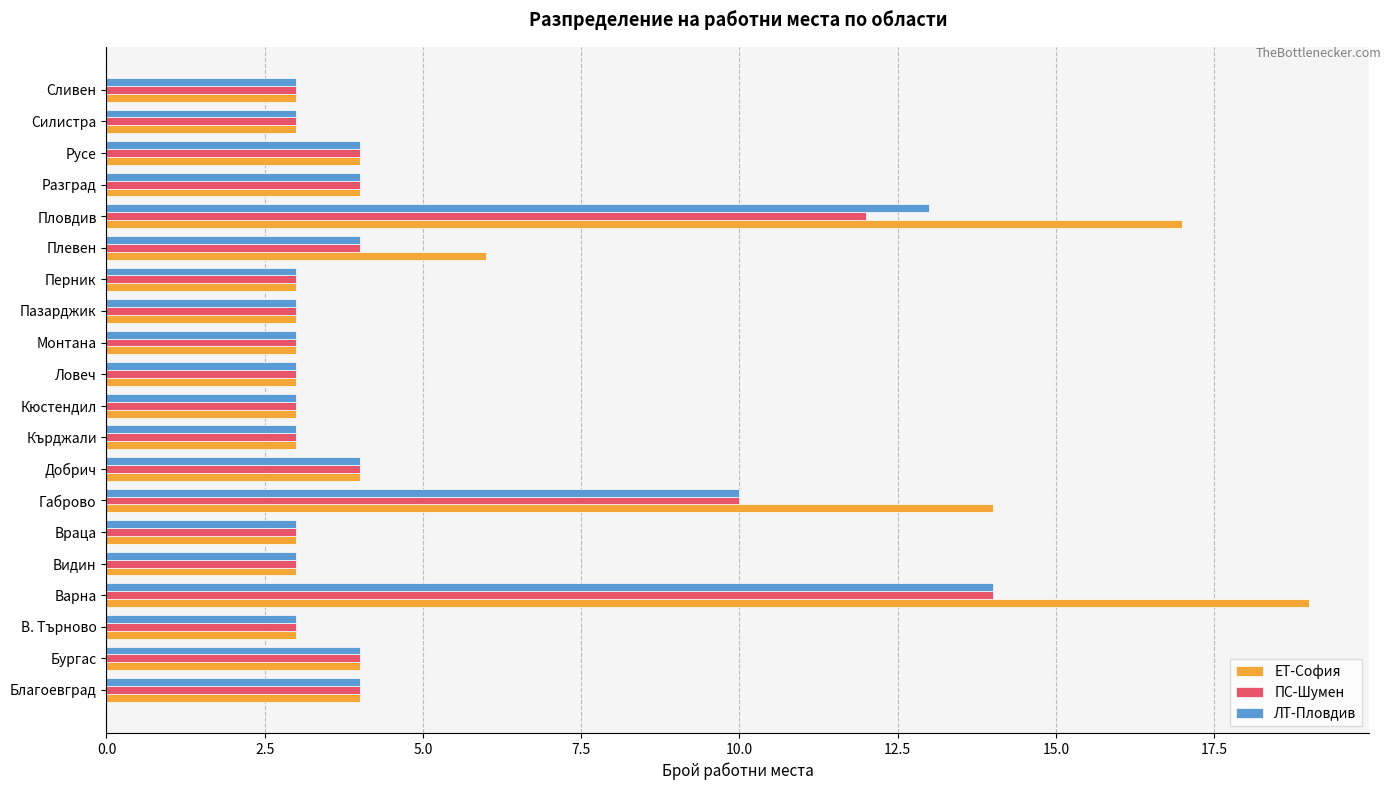

The value of ПС-Шумен at Плевен is 4. True or false?

True